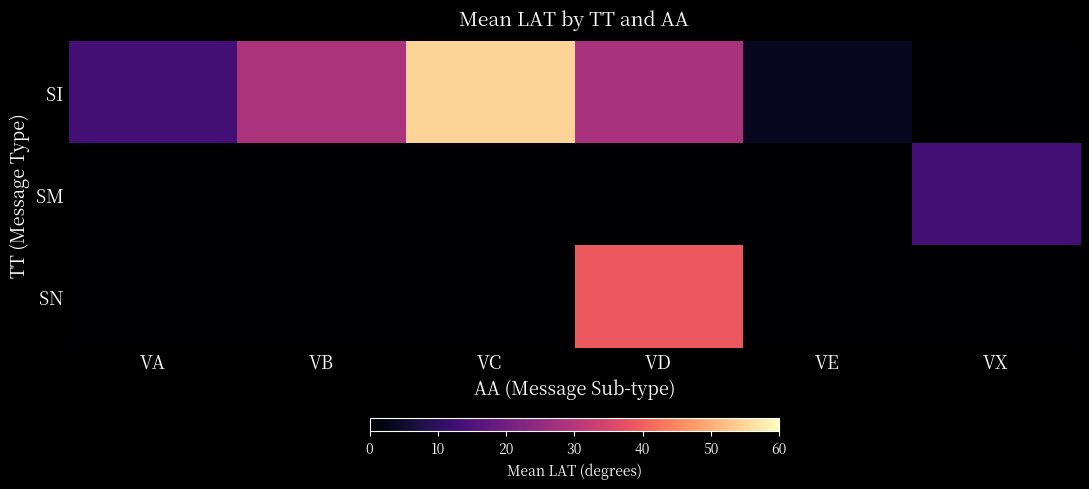

Reading left to right, what are all the values shown in this chart?

SI: VA=13.2	VB=28.4	VC=54.8	VD=28.2	VE=3.7	VX=0.0
SM: VA=0.0	VB=0.0	VC=0.0	VD=0.0	VE=0.0	VX=13.1
SN: VA=0.0	VB=0.0	VC=0.0	VD=38.8	VE=0.0	VX=0.0